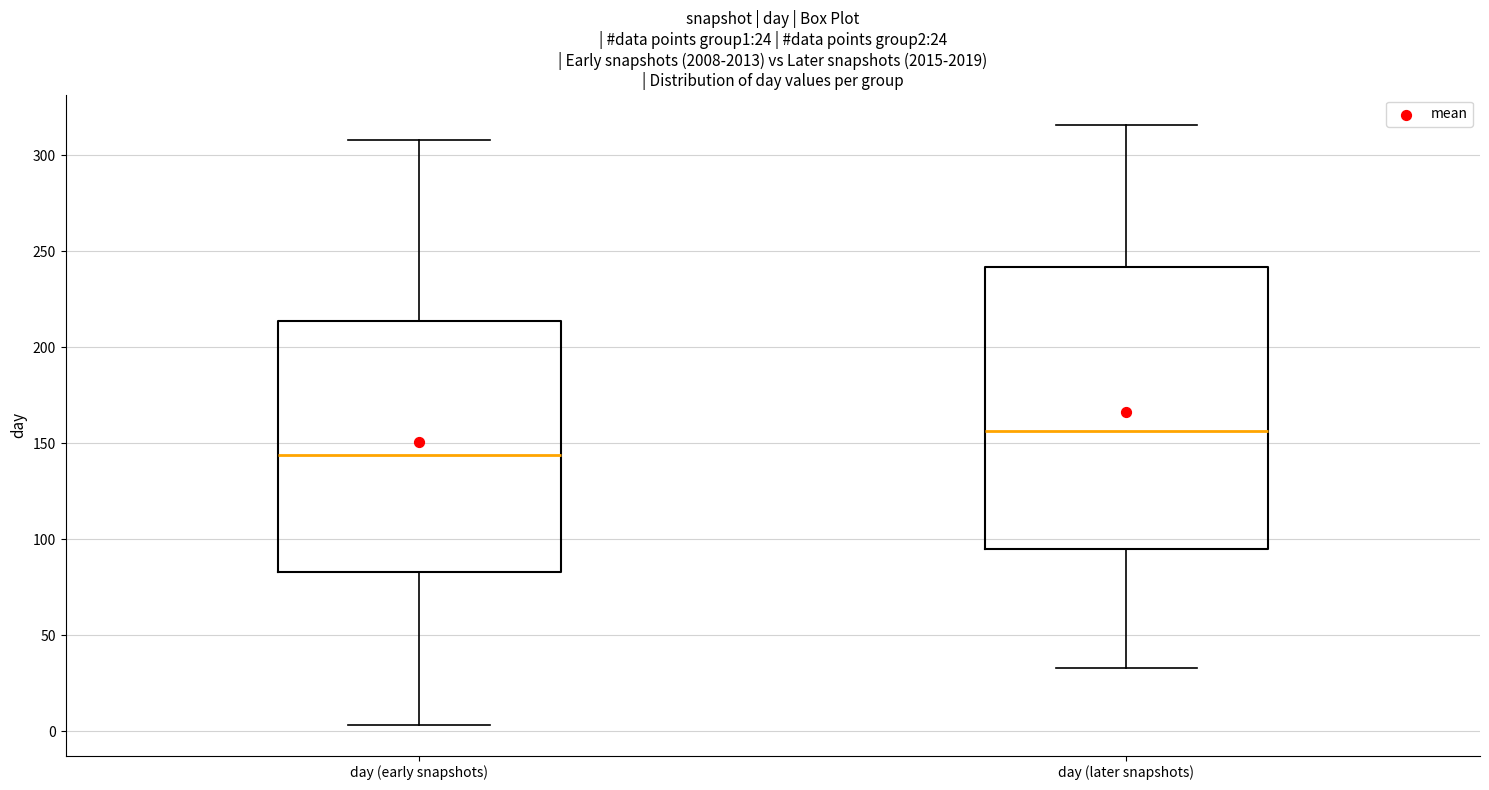

Which box's median line is the highest?

day (later snapshots)